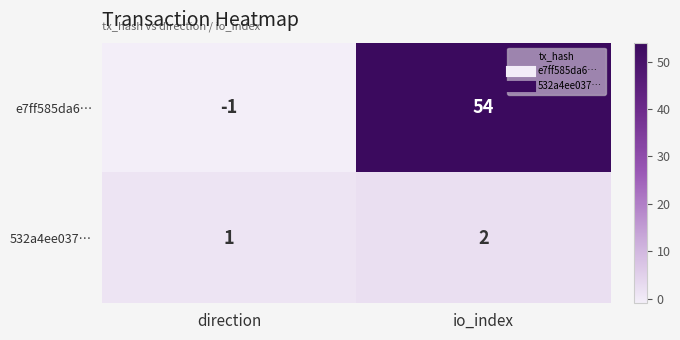

Rank the series by their maximum value, from highest to lowest.

e7ff585da6…, 532a4ee037…